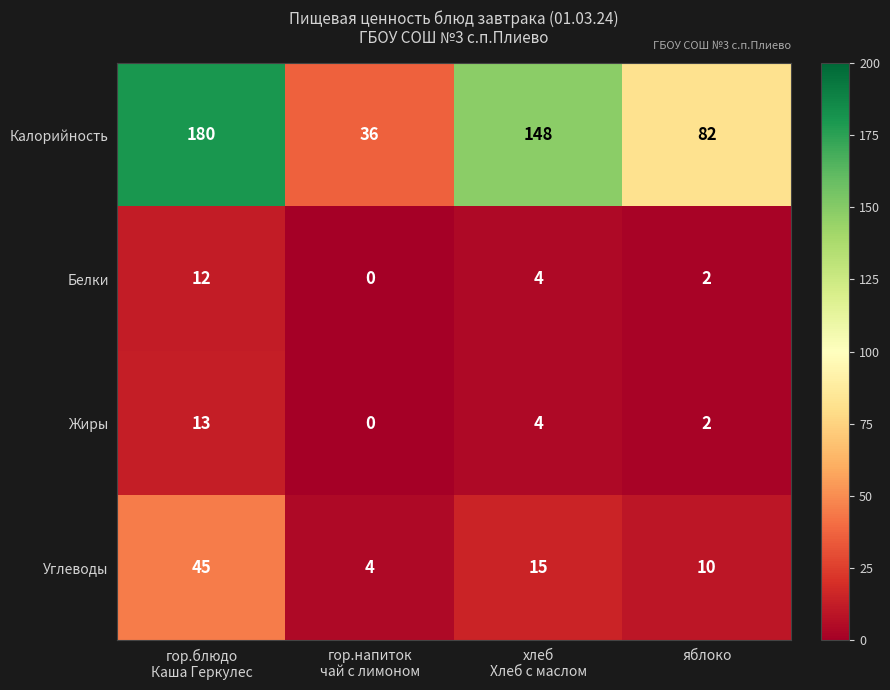

List the series in order of their peak value, lowest first.

Белки, Жиры, Углеводы, Калорийность